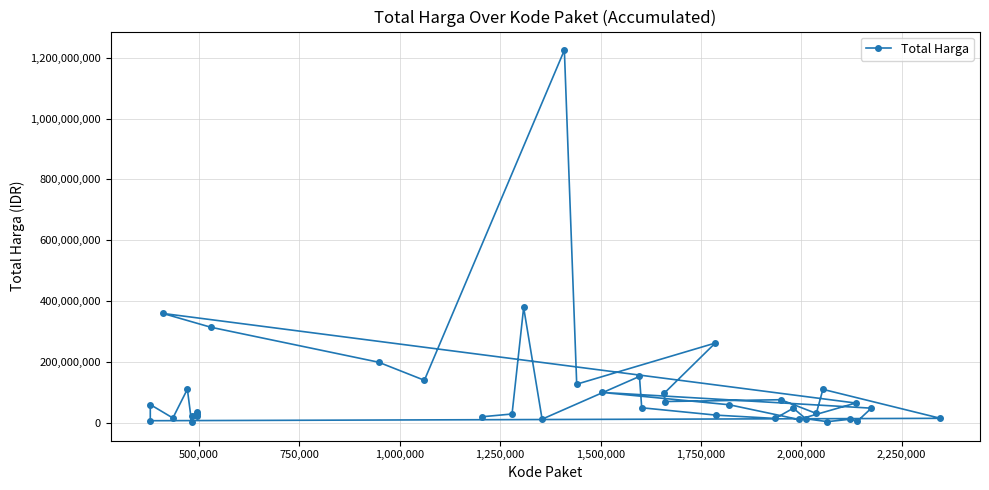

What is the difference between the maximum and minimum values?

1222286250